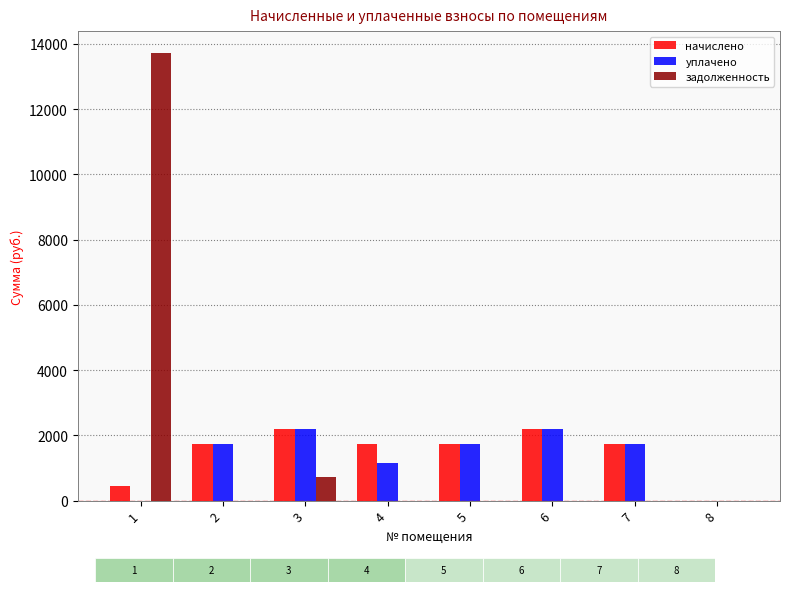

How many groups of bars are there?

8